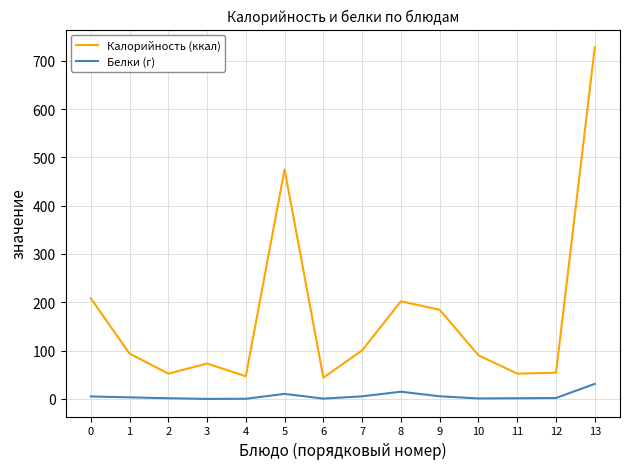

How many interior local valleys does the Калорийность (ккал) series have?

4